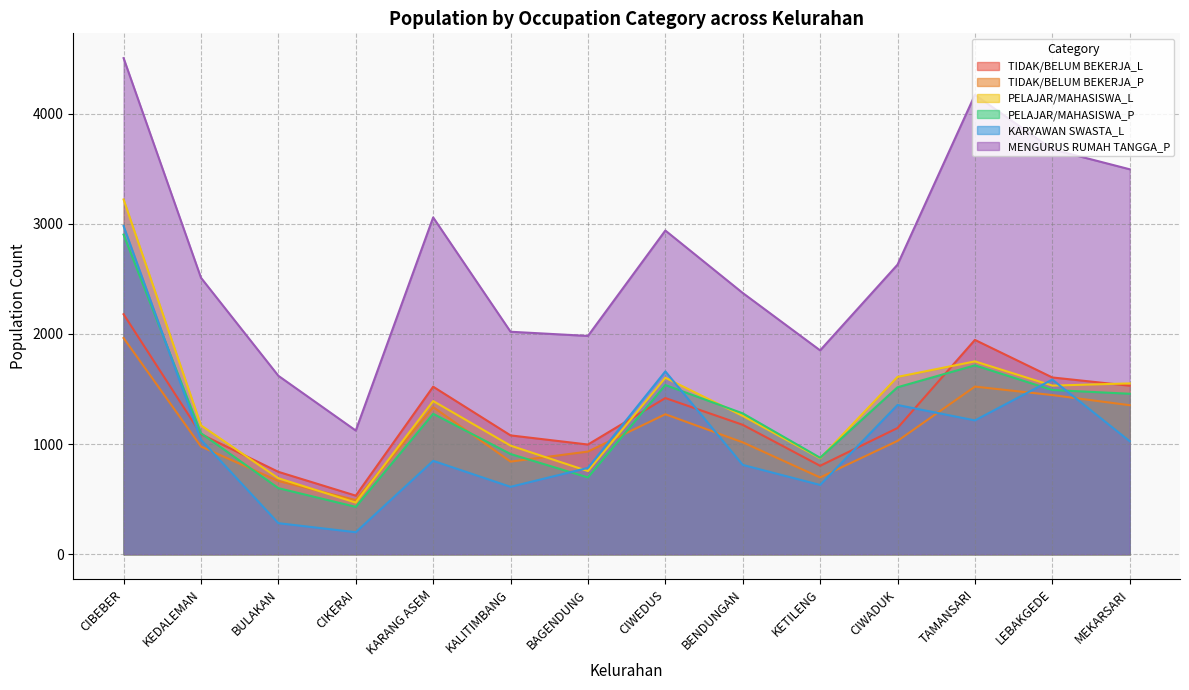

How many lines are shown in the chart?

6